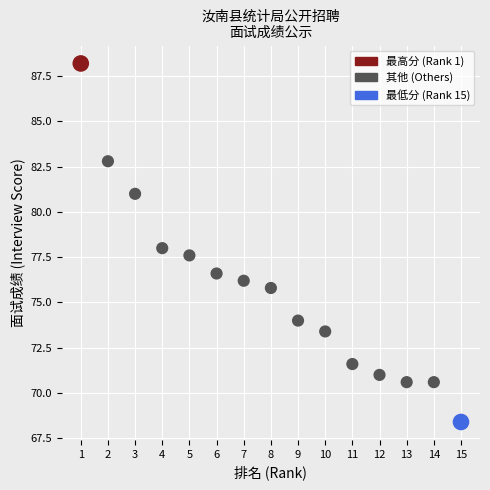

What is the range of X values (max minus min)?

14.0